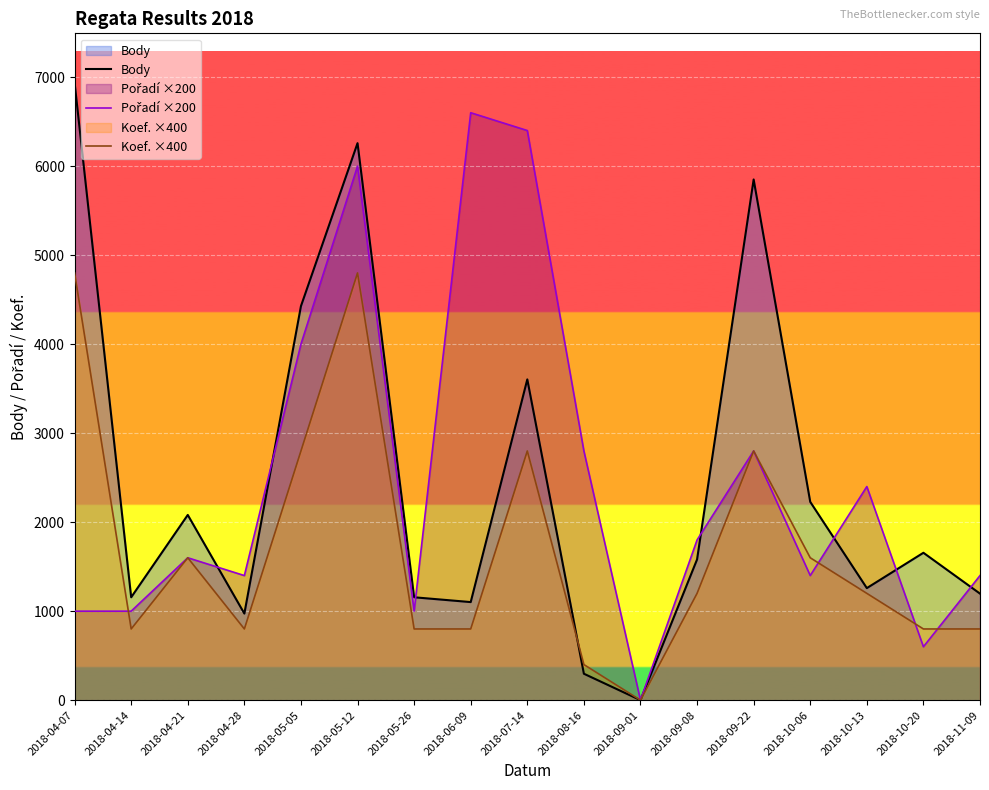

Which series has the widest spread of values?

Body